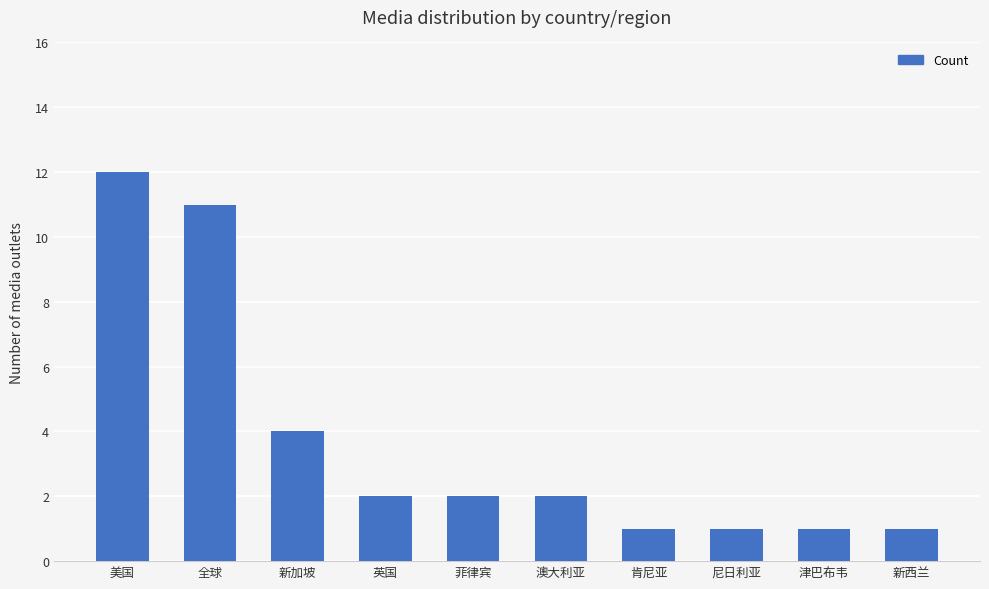

The chart shows a value of 2 at 英国. True or false?

True